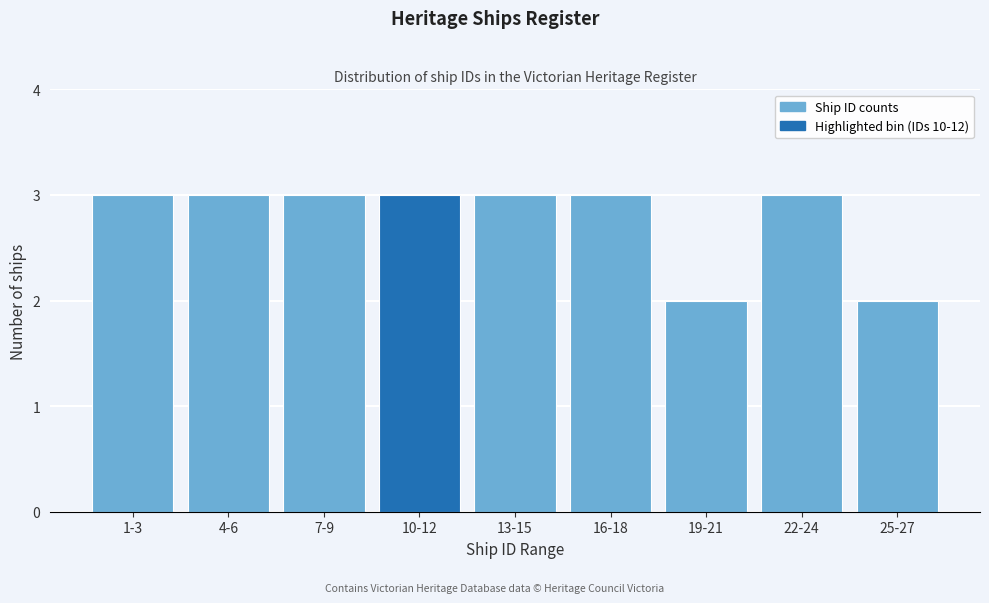

Reading right to left, what are all the values shown in this chart?

25-27=2	22-24=3	19-21=2	16-18=3	13-15=3	10-12=3	7-9=3	4-6=3	1-3=3